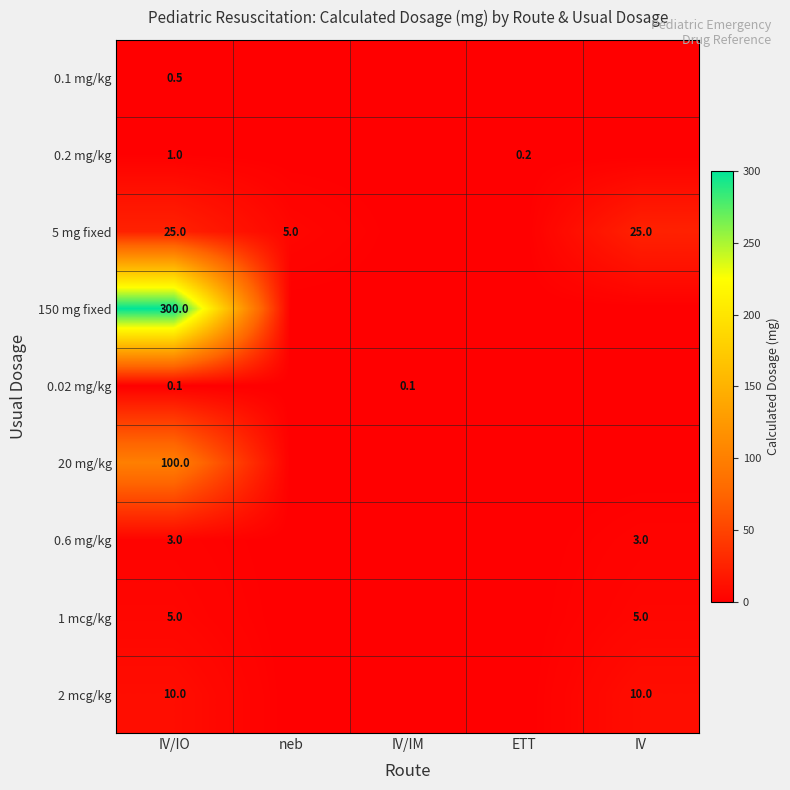

What is the total value across all series at neb?

5.0